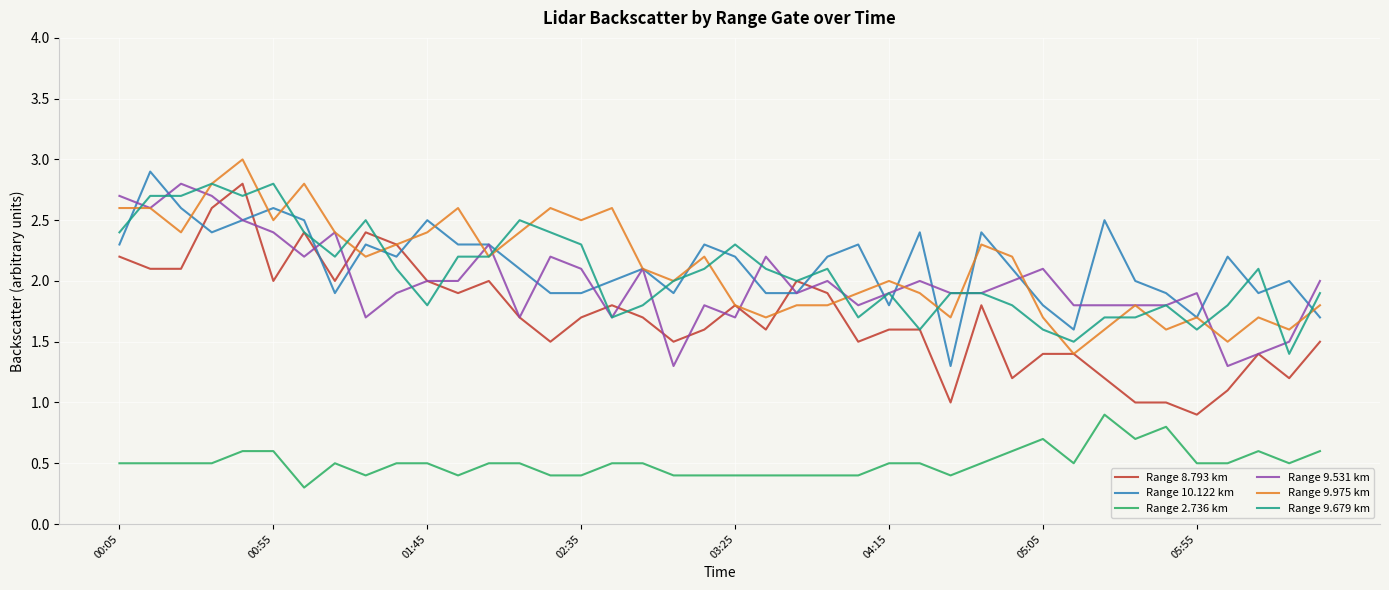

True or false: Range 9.531 km and Range 2.736 km cross at least once.

False